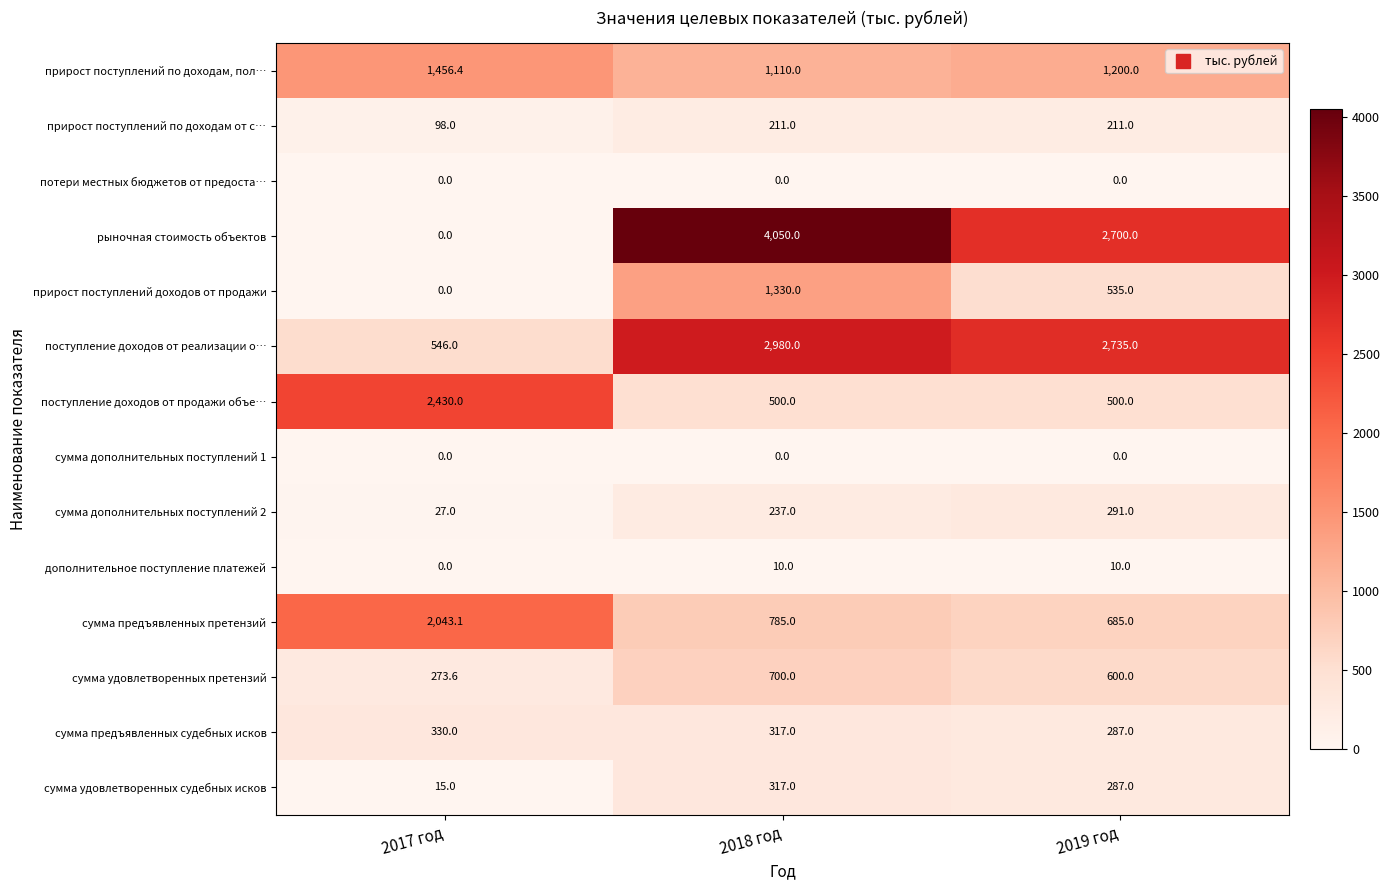

Which series changed the most between 2018 год and 2019 год?

рыночная стоимость объектов